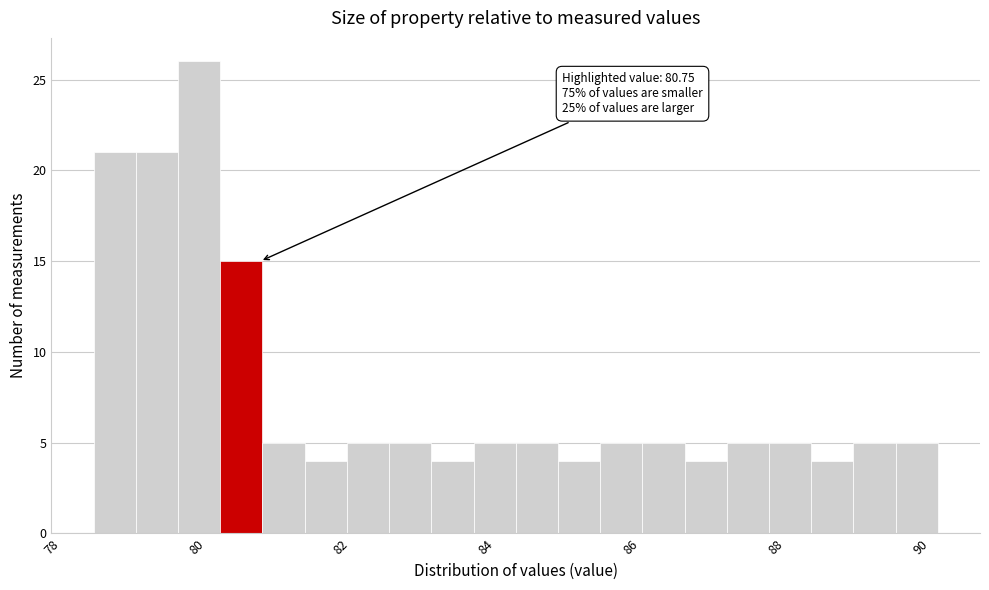

Read against the x-axis, roughly where is the centre of the tallest bar?

80.0